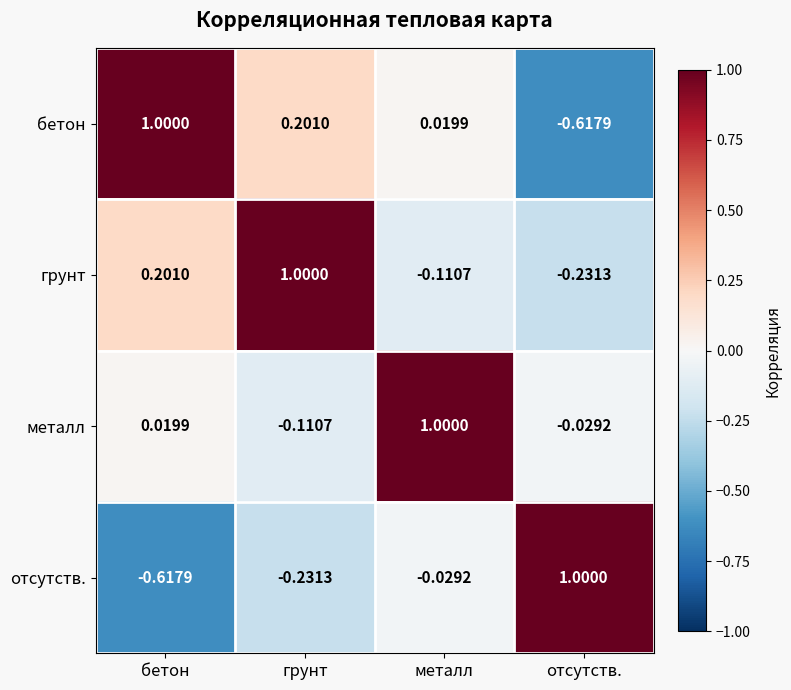

At which label is отсутств. closest to 0?

металл